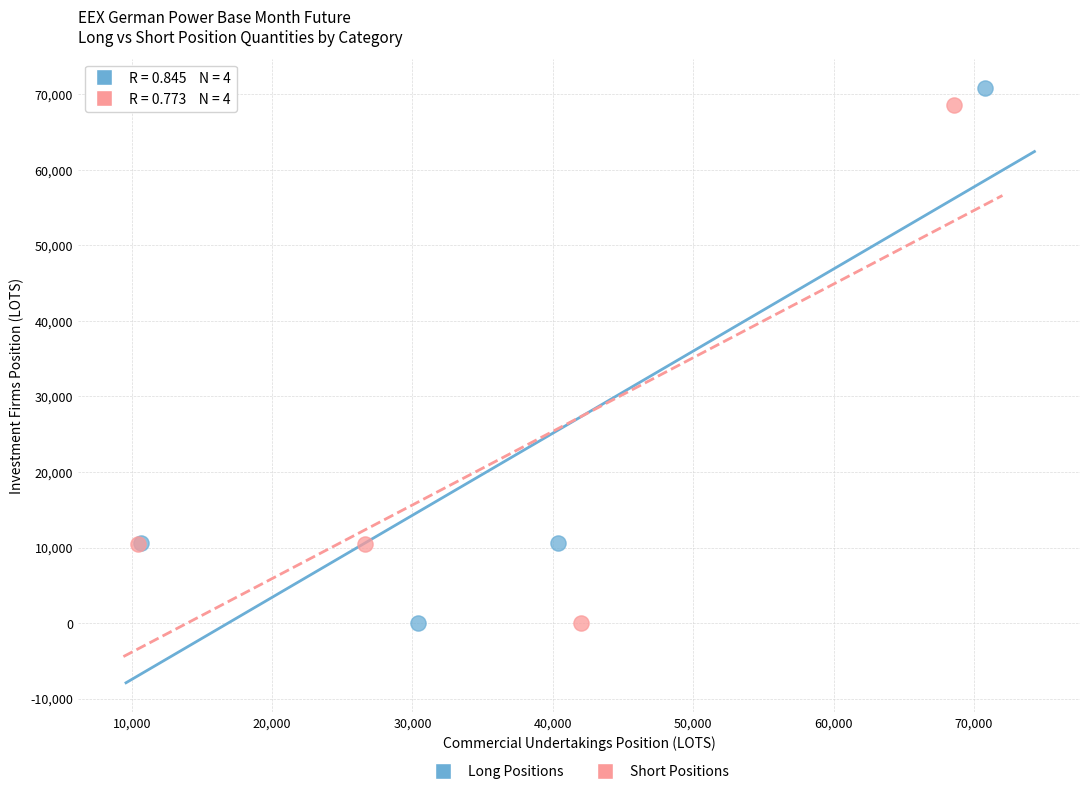

Which series has the largest Y range (max minus min)?

Long Positions